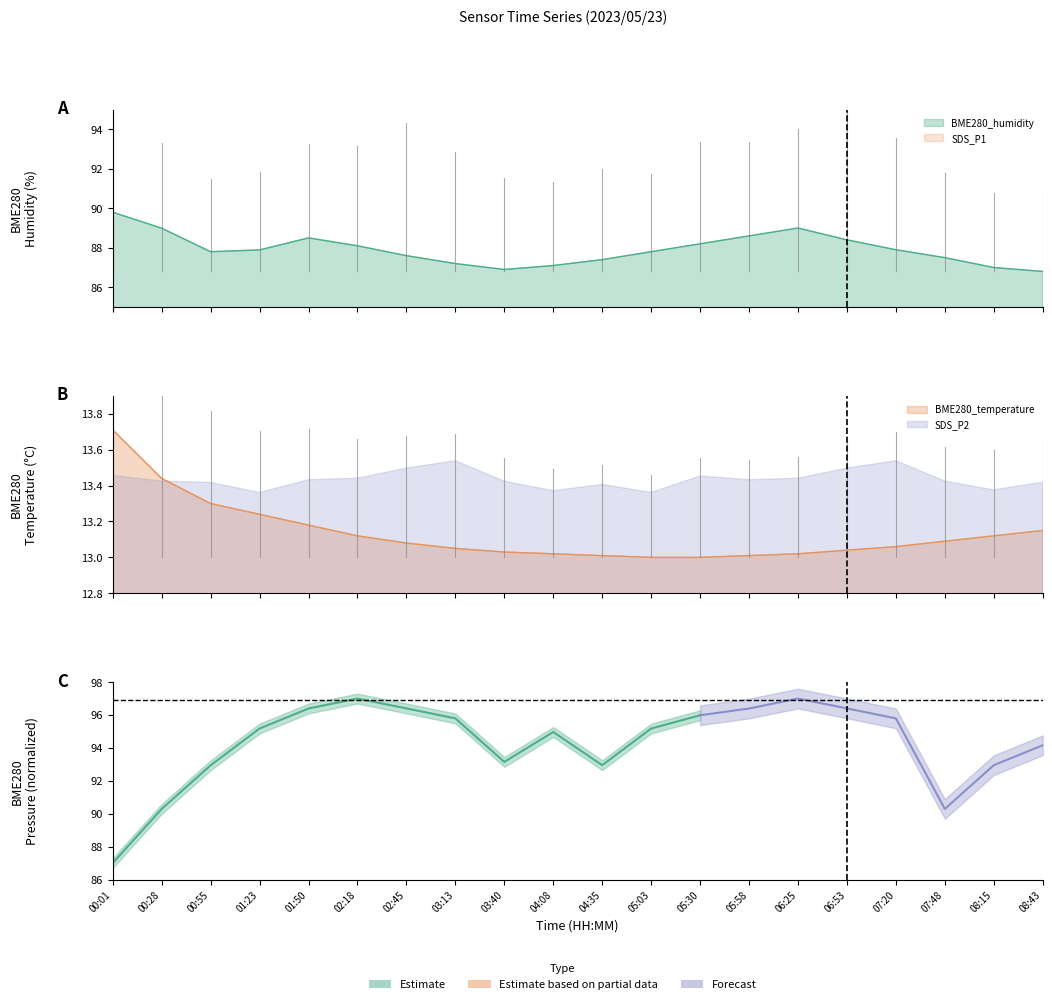

True or false: BME280_humidity and BME280_temperature cross at least once.

False